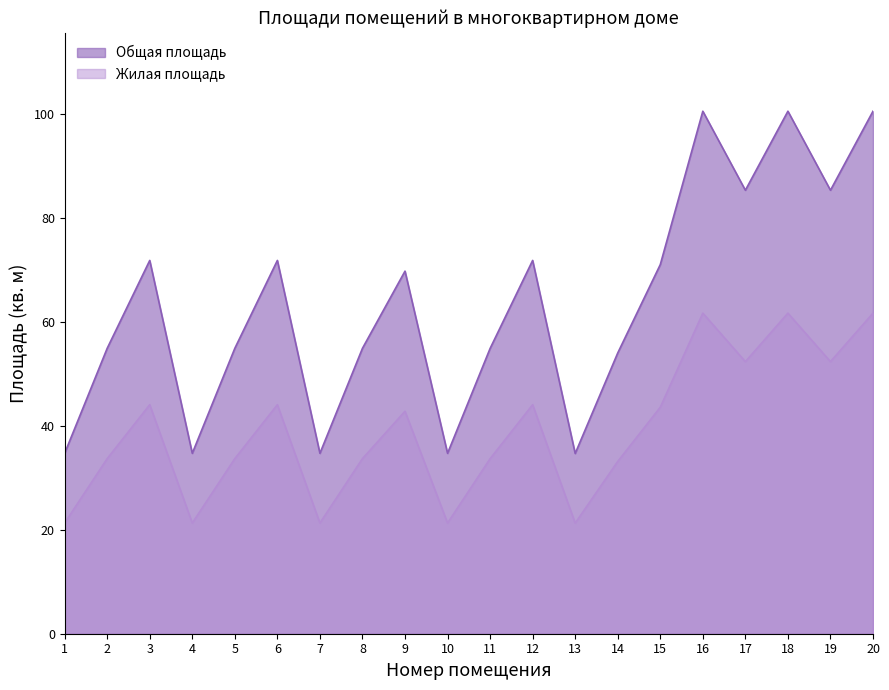

True or false: Общая площадь has more than 0 points higher than both neighbors.

True